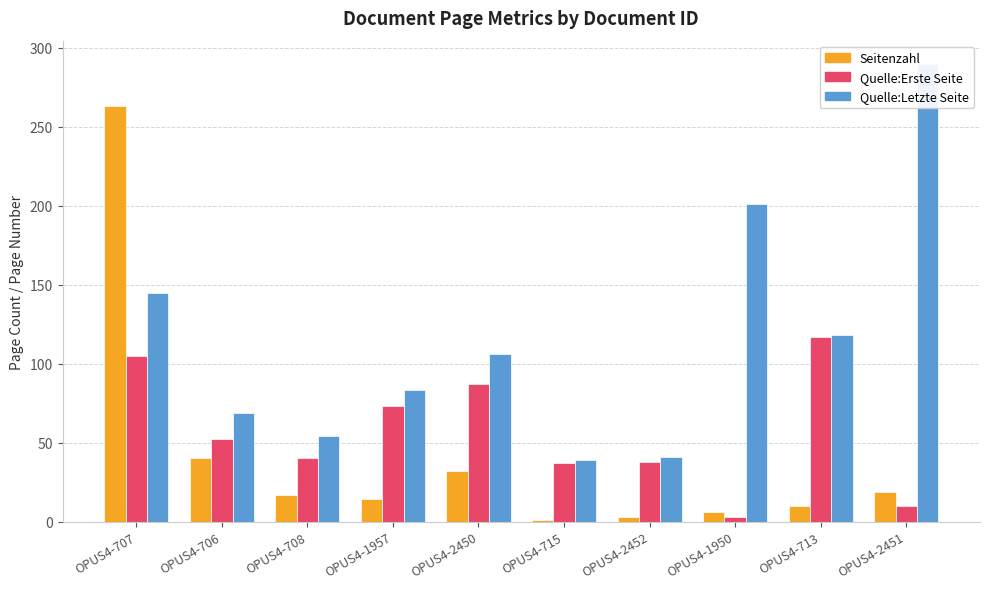

The value of Quelle:Erste Seite at OPUS4-2452 is 22. True or false?

False